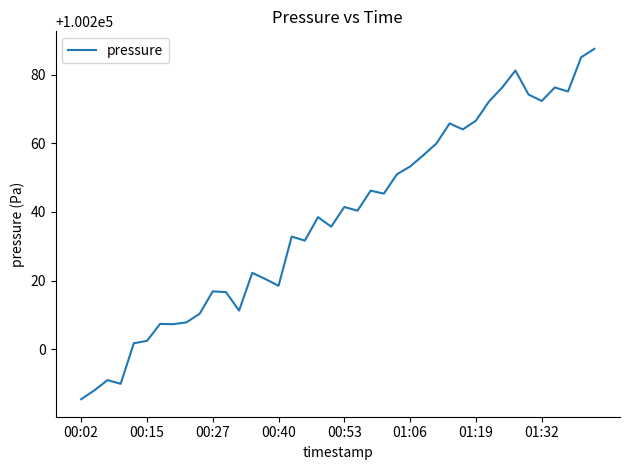

What is the average value?

100238.2